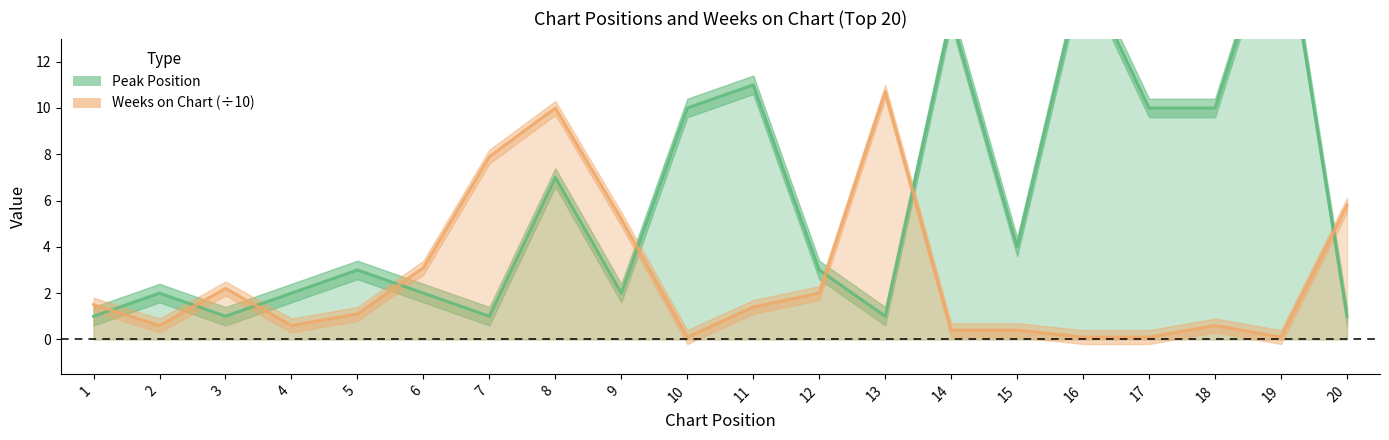

What is the value of the Peak Position point at the 11th from the left?

11.0